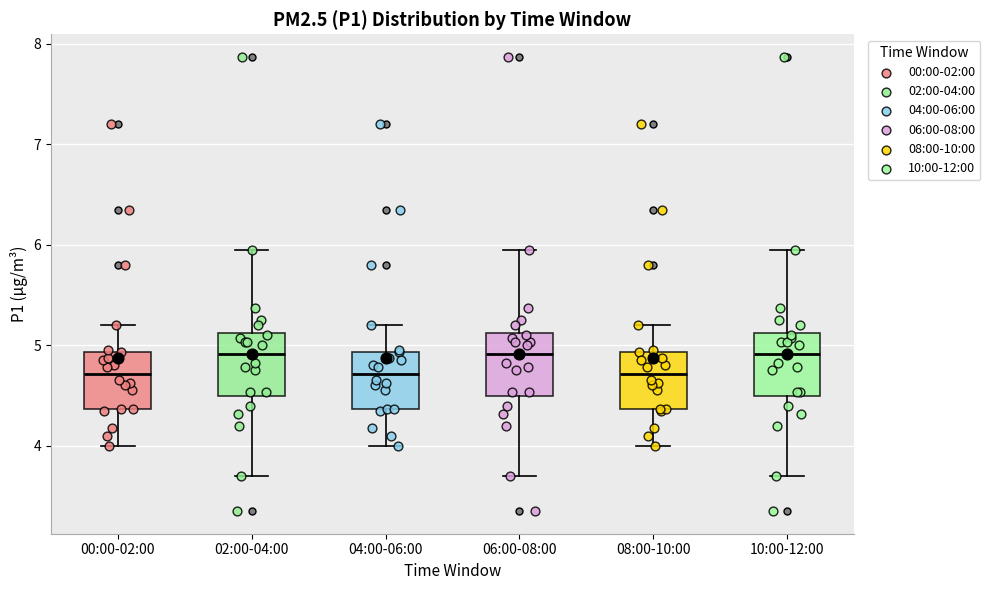

Where does the median line of the box for 06:00-08:00 sit on the y-axis? The values are not printed on the chart, so give them approximately, as read against the axis.

4.9